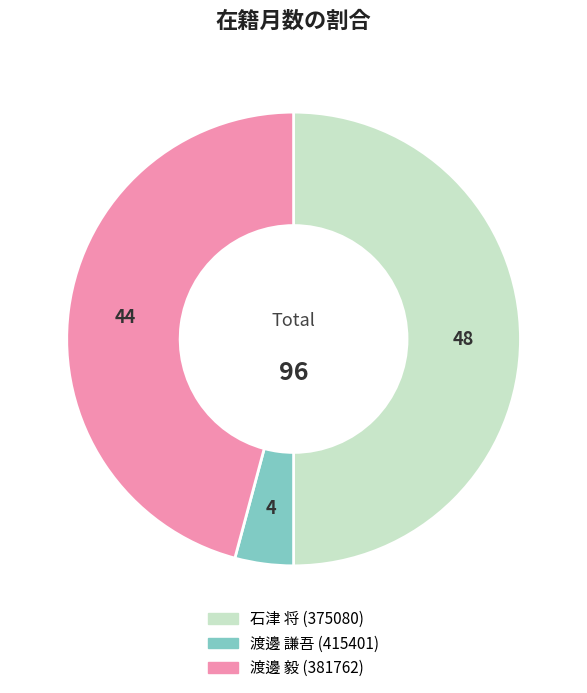

Does 渡邊 毅 (381762) account for over 50% of the chart?

No